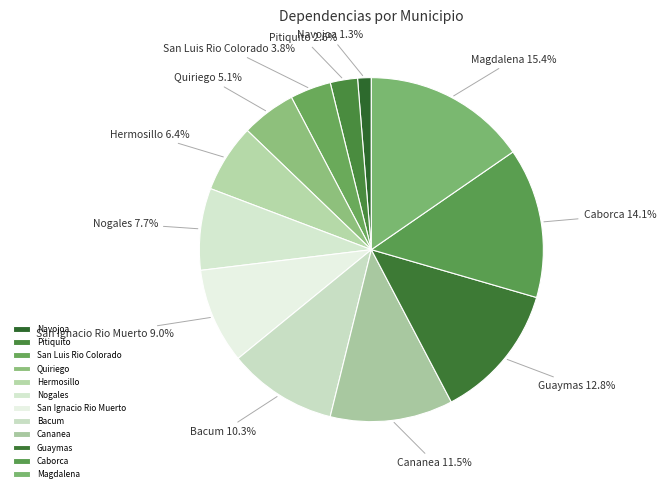

Does Magdalena represent more than half of the total?

No